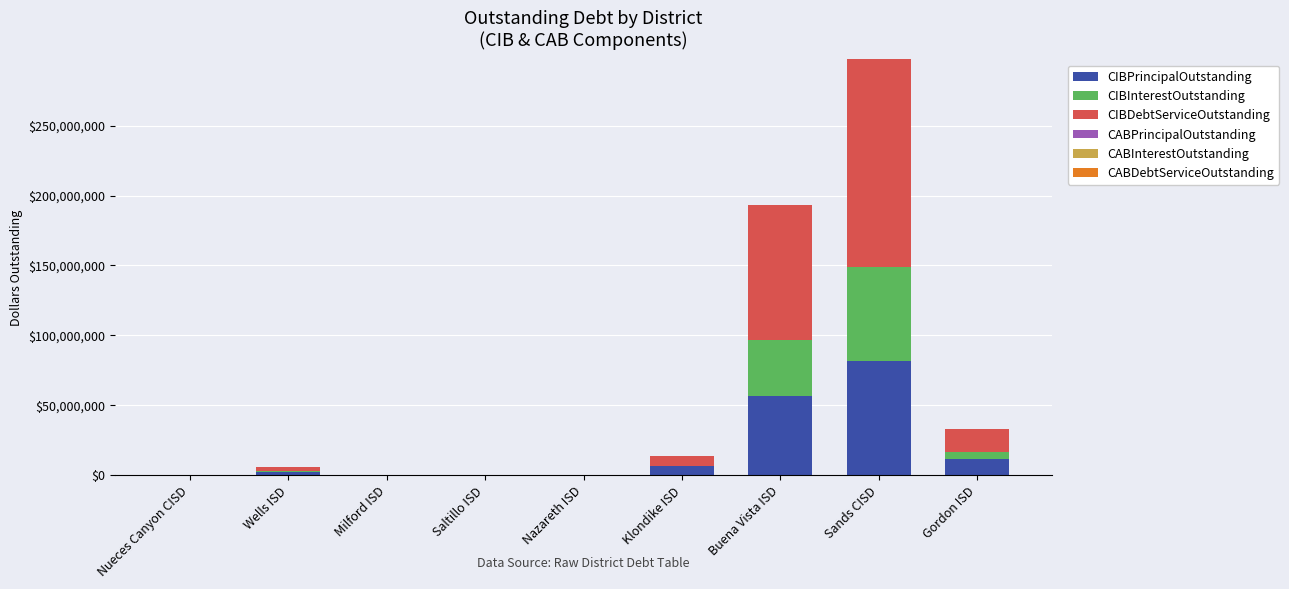

Count the number of data series in this chart.

3